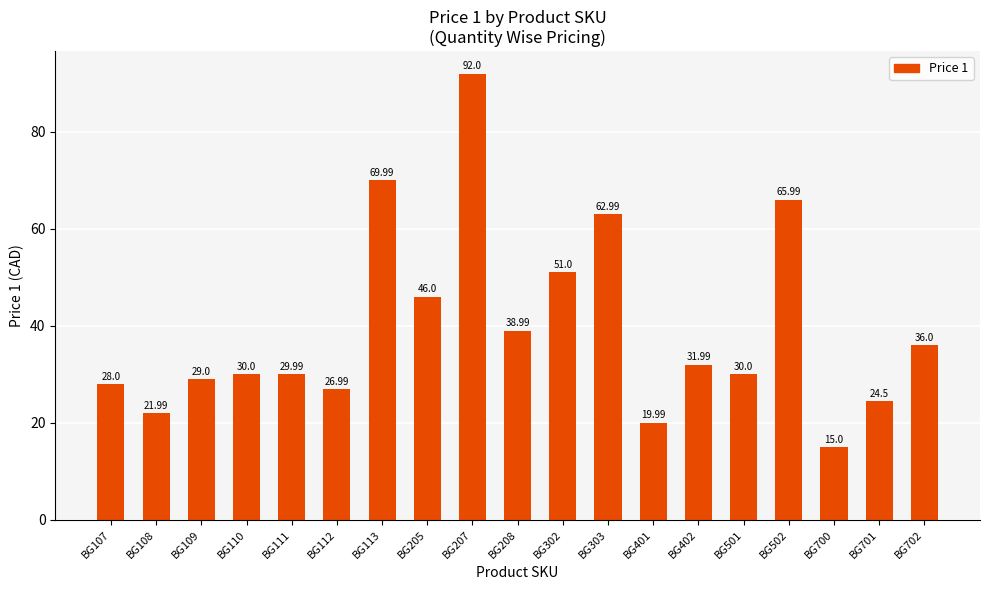

What is the change in value from BG112 to BG702?

+9.0